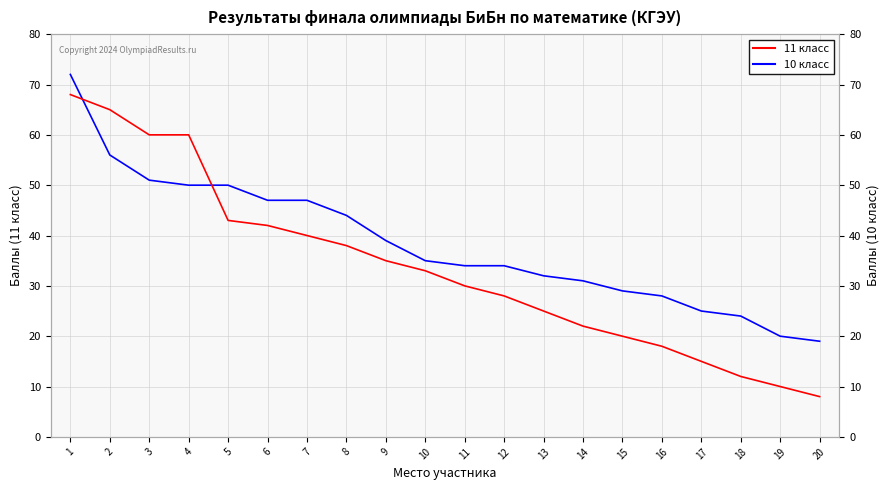

How many values in the 11 класс series are below 35?

10